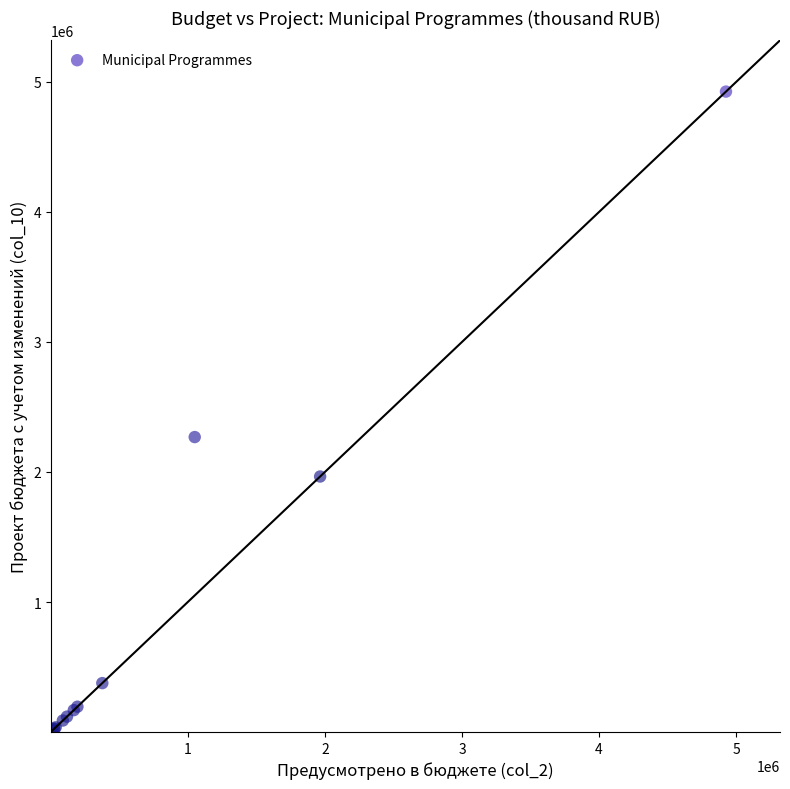

What Y value in the scatter plot is closest to 2463141?

2268656.6